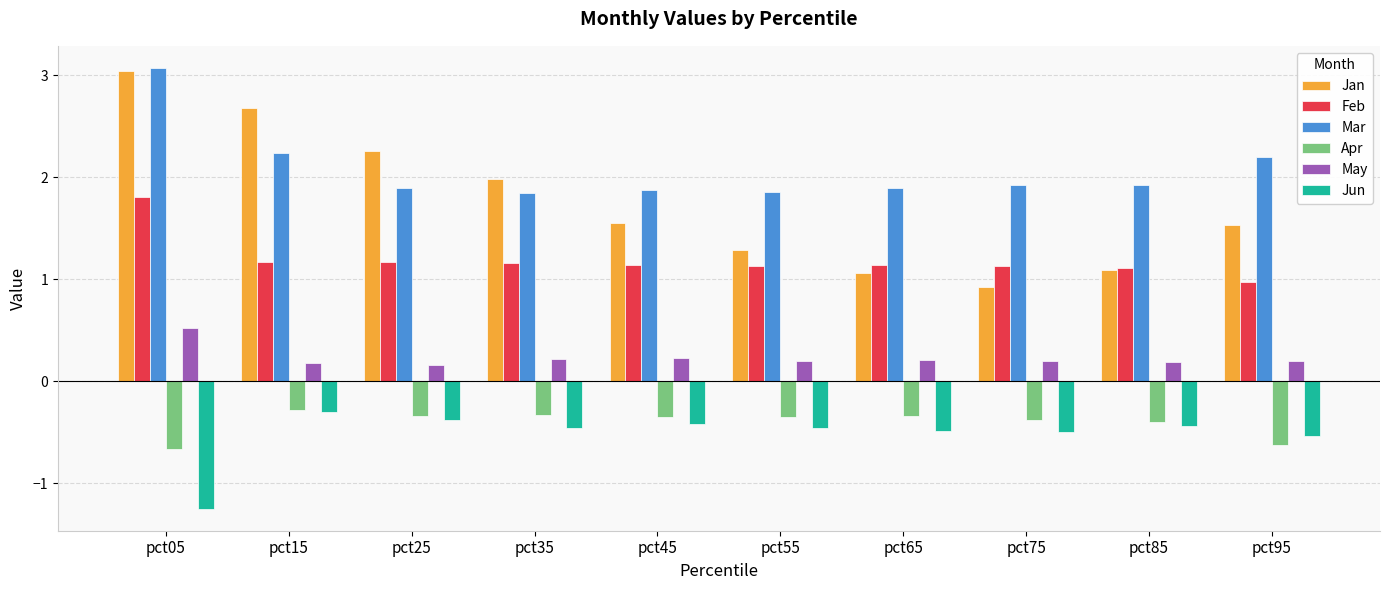

Count the number of categories in the chart.

10